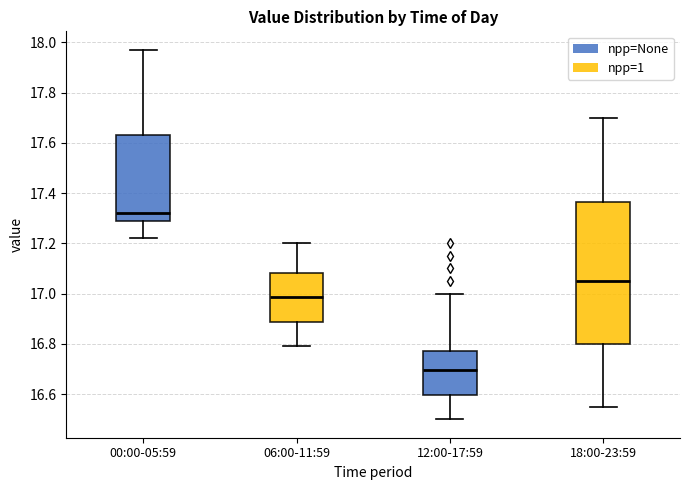

Comparing the boxes themselves (not the whiskers), which one is the tallest?

18:00-23:59